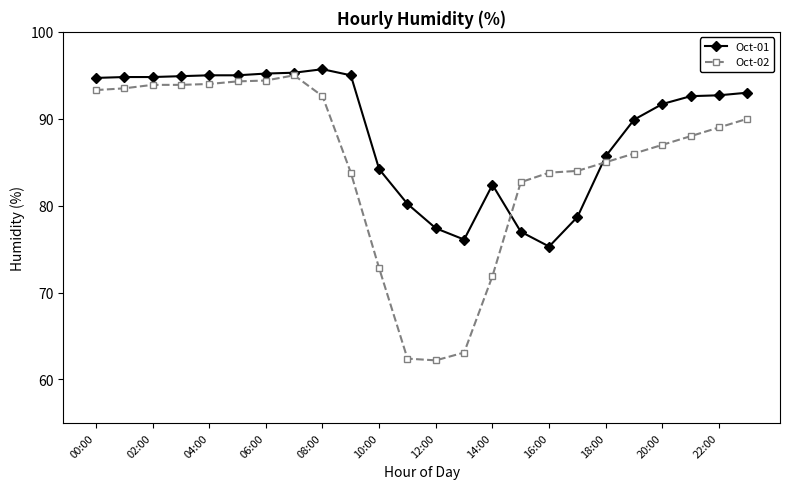

What is the value of the Oct-02 point at the 4th from the left?

93.9